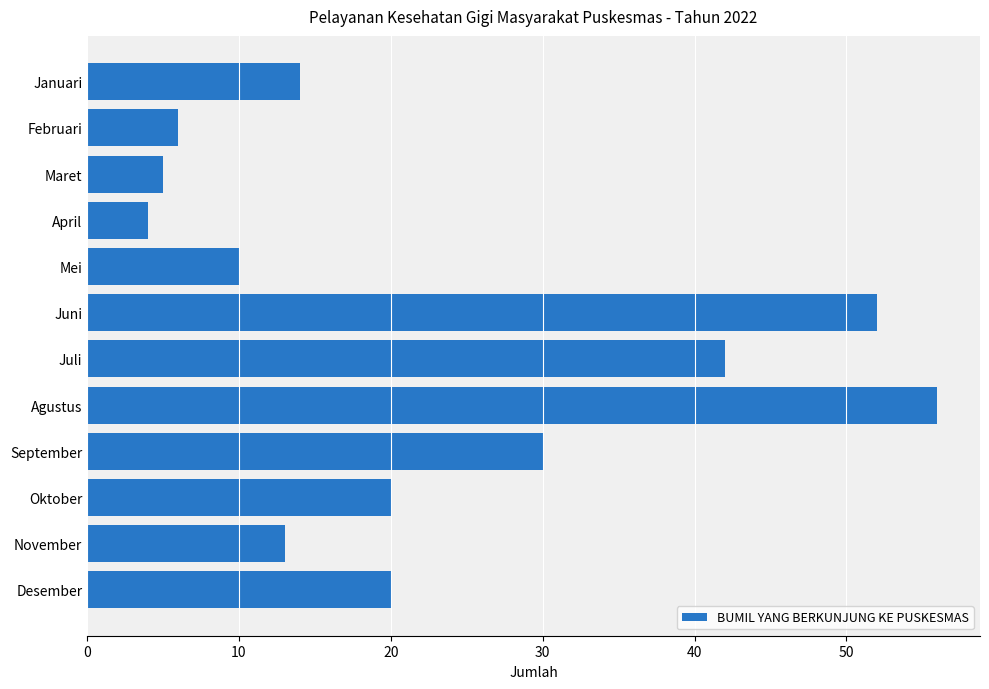

Count the number of categories in the chart.

12